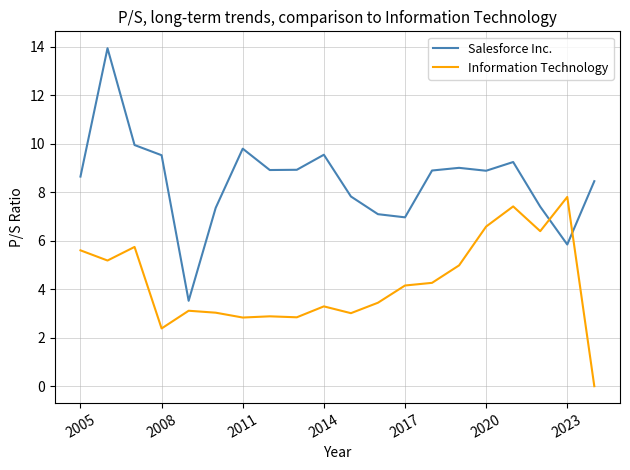

Which series has the largest total across all categories?

Salesforce Inc.